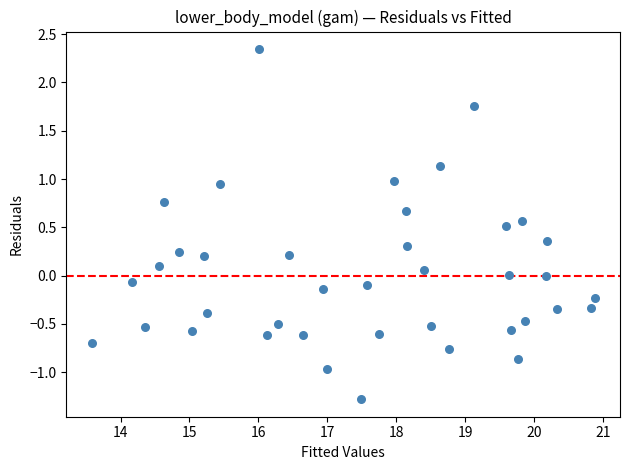

What is the range of X values (max minus min)?

7.3